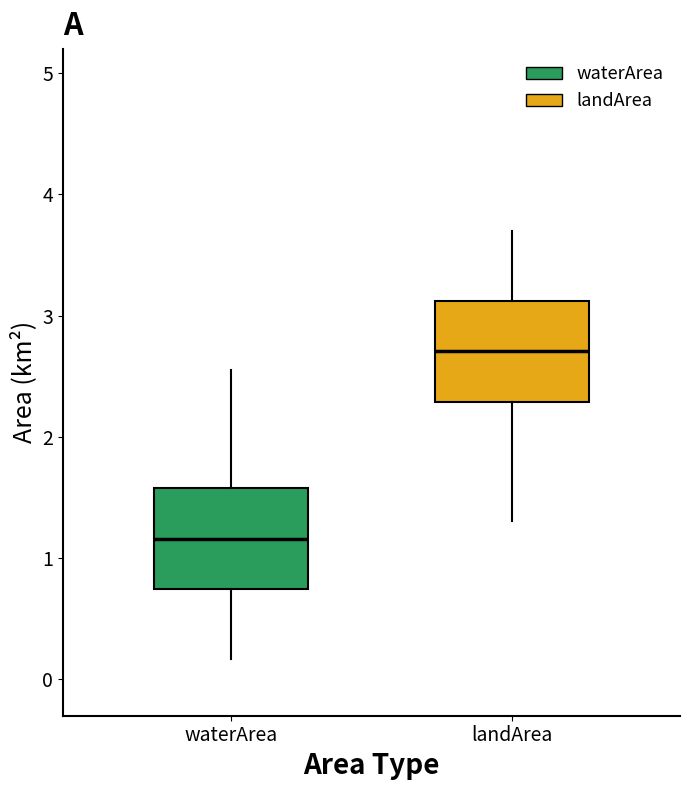

Reading left to right, transcribe this box plot: for each box, give where its median line is, the range the box spans, and where its two whiskers end, as read against the y-axis. The values are not printed on the chart, so give them approximately, as read against the axis.

waterArea: median 1.2, box 0.7 to 1.6, whiskers 0.2 to 2.6
landArea: median 2.7, box 2.3 to 3.1, whiskers 1.3 to 3.7